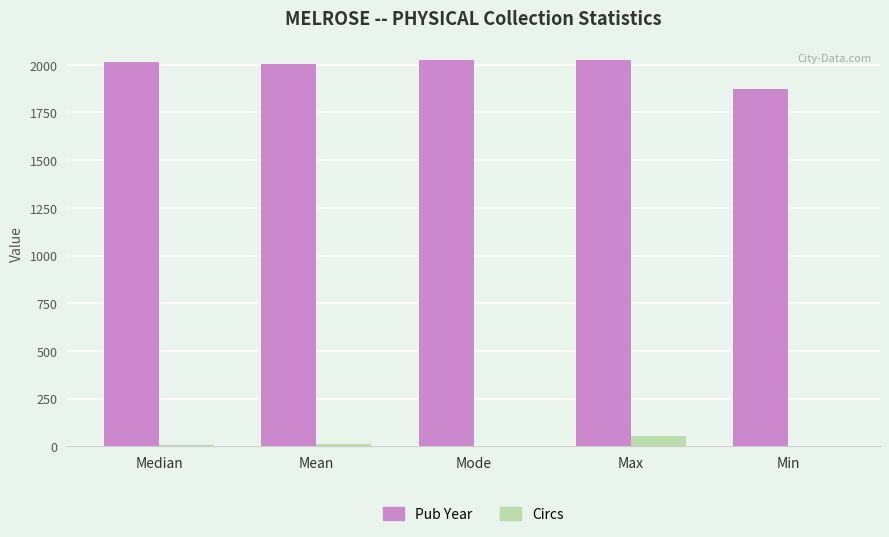

What is the maximum value shown in the chart?

2024